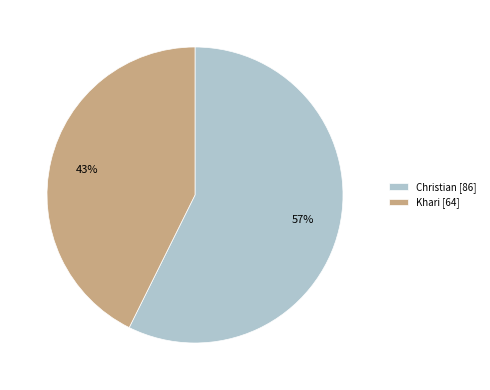

To the nearest percent, what portion does Khari represent?

43%